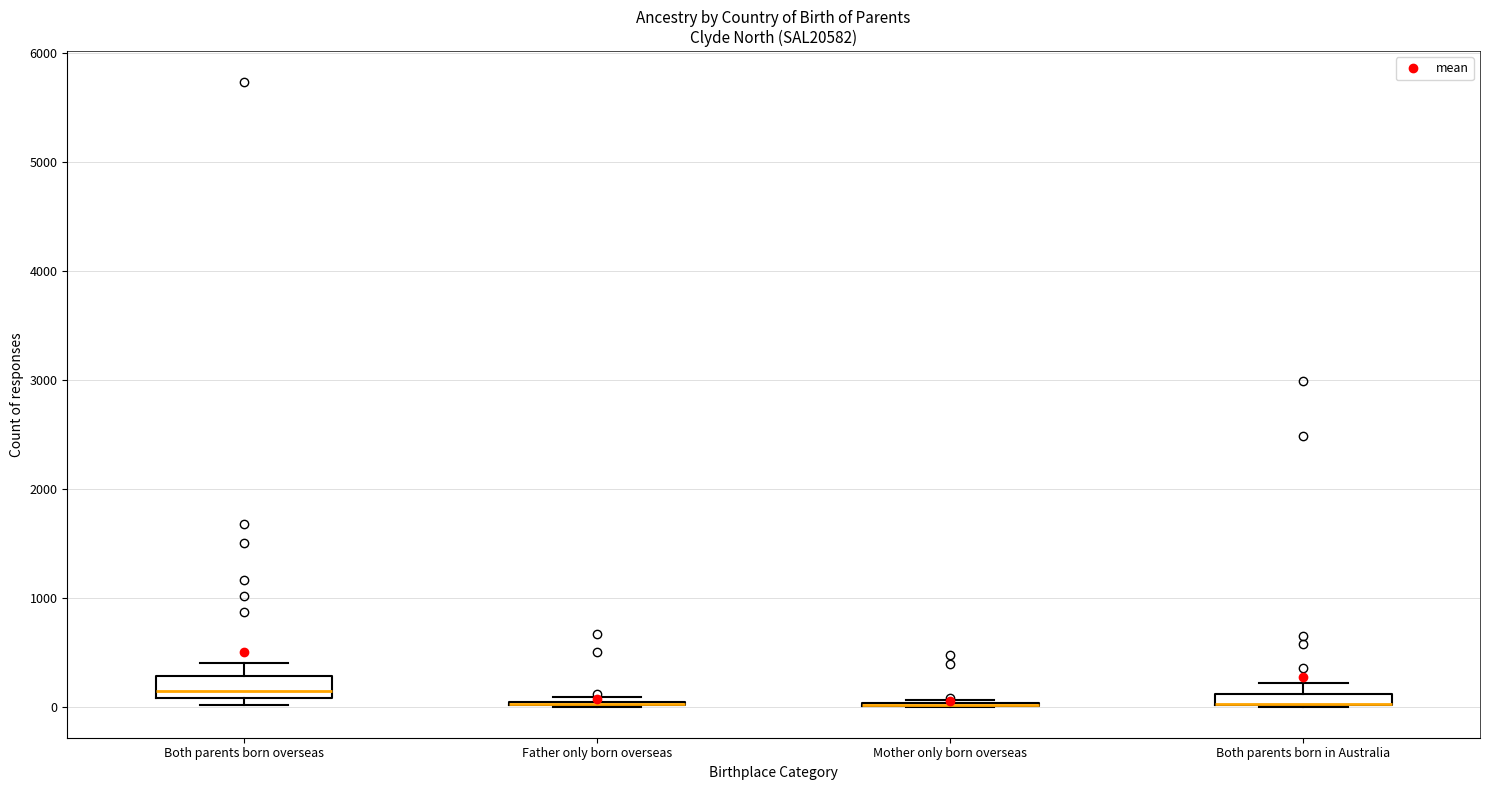

Where does the upper whisker of the box for Both parents born in Australia end on the y-axis? The values are not printed on the chart, so give them approximately, as read against the axis.

200